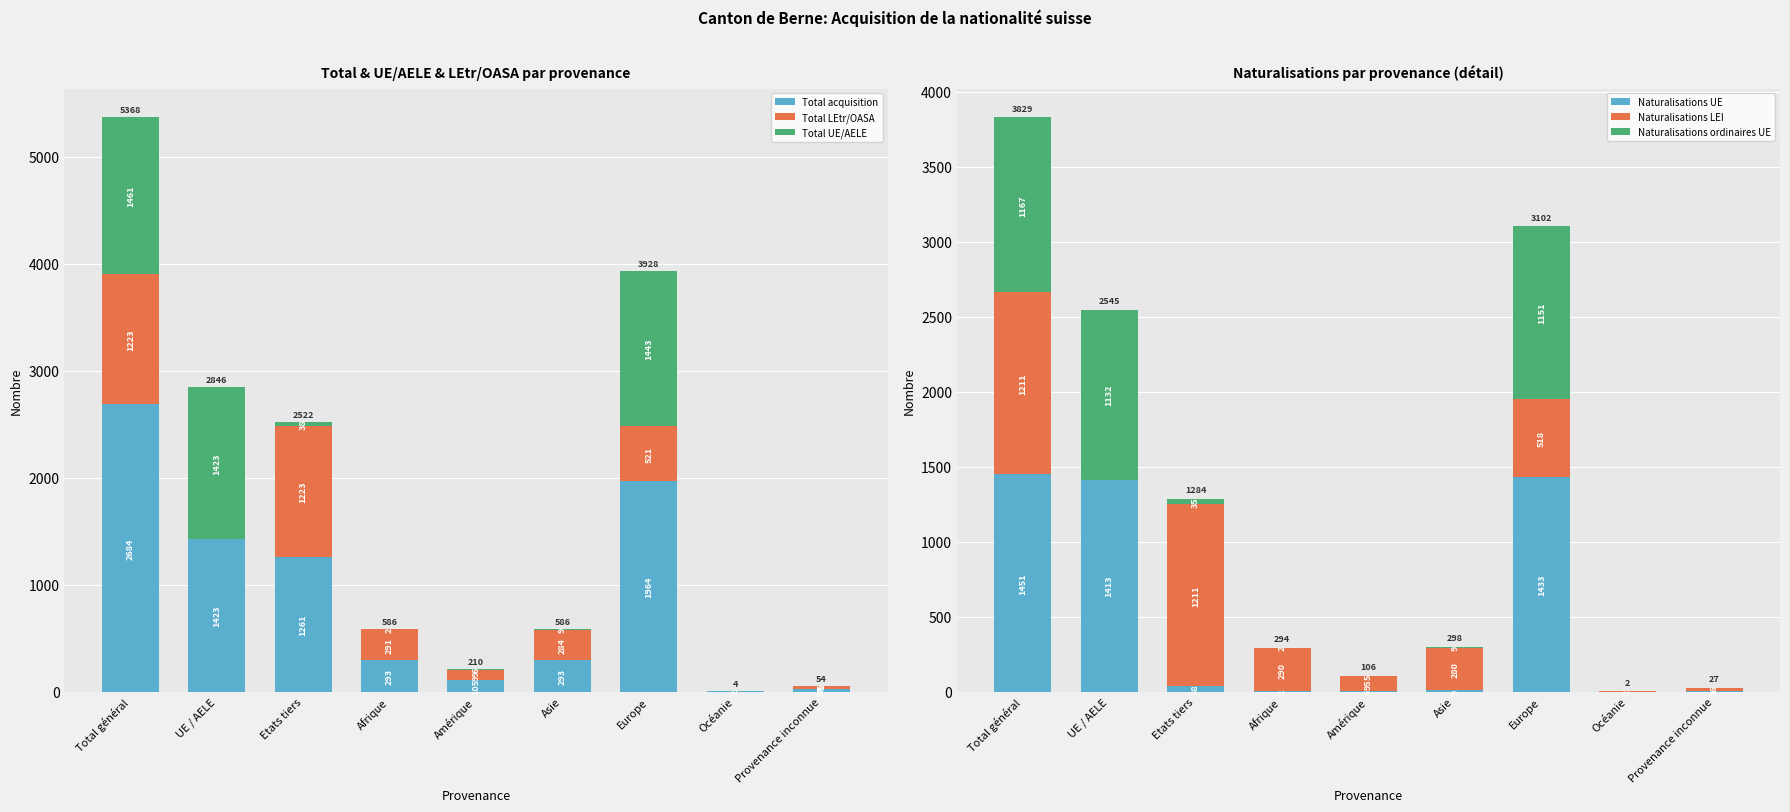

Reading left to right, what are all the values shown in this chart?

Total acquisition: Total général=2684	UE / AELE=1423	Etats tiers=1261	Afrique=293	Amérique=105	Asie=293	Europe=1964	Océanie=2	Provenance inconnue=27
Total LEtr/OASA: Total général=1223	UE / AELE=0	Etats tiers=1223	Afrique=291	Amérique=99	Asie=284	Europe=521	Océanie=2	Provenance inconnue=26
Total UE/AELE: Total général=1461	UE / AELE=1423	Etats tiers=38	Afrique=2	Amérique=6	Asie=9	Europe=1443	Océanie=0	Provenance inconnue=1
Naturalisations UE: Total général=1451	UE / AELE=1413	Etats tiers=38	Afrique=2	Amérique=6	Asie=9	Europe=1433	Océanie=0	Provenance inconnue=1
Naturalisations LEI: Total général=1211	UE / AELE=0	Etats tiers=1211	Afrique=290	Amérique=95	Asie=280	Europe=518	Océanie=2	Provenance inconnue=26
Naturalisations ordinaires UE: Total général=1167	UE / AELE=1132	Etats tiers=35	Afrique=2	Amérique=5	Asie=9	Europe=1151	Océanie=0	Provenance inconnue=0